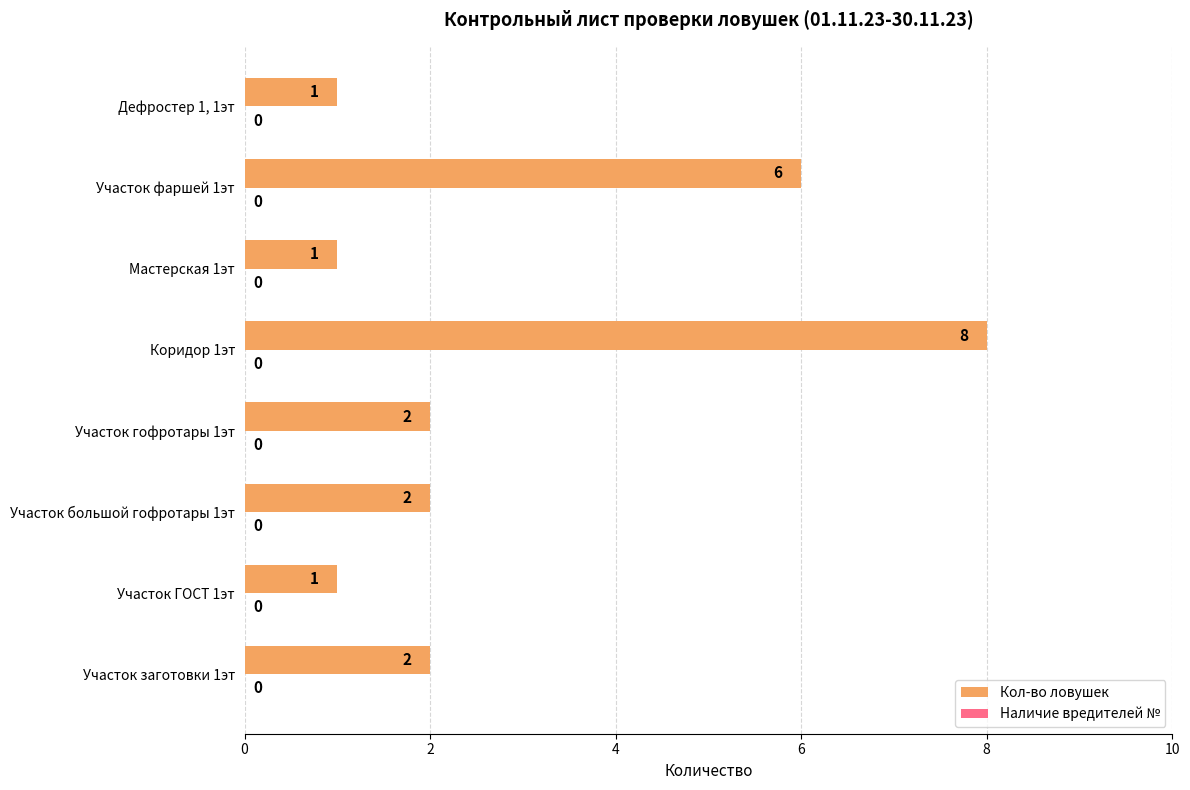

What is the average value?

3